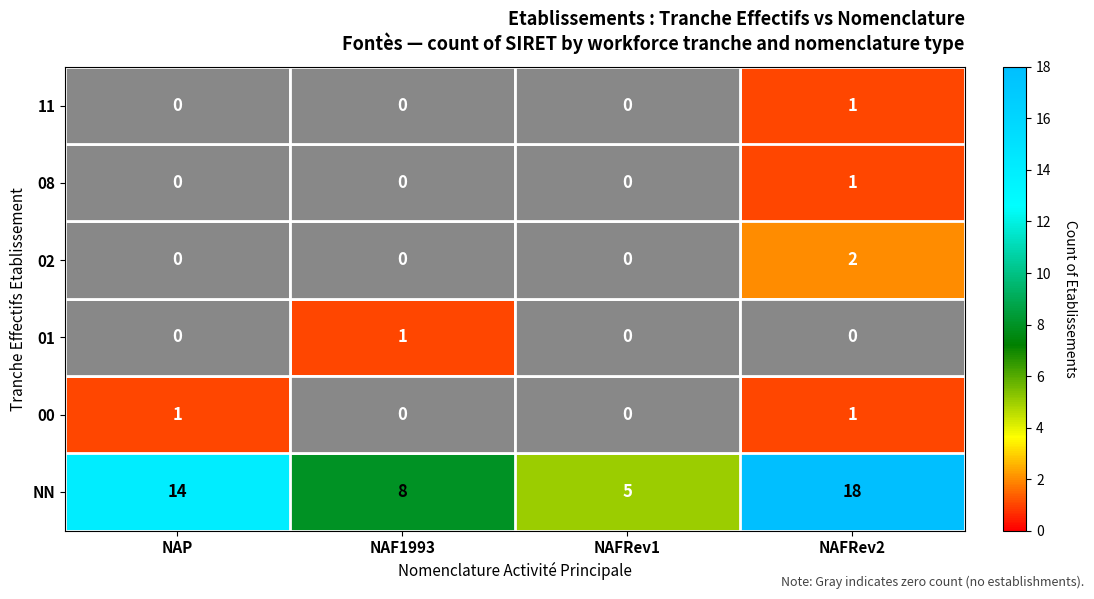

What is the average value of the NN series?

11